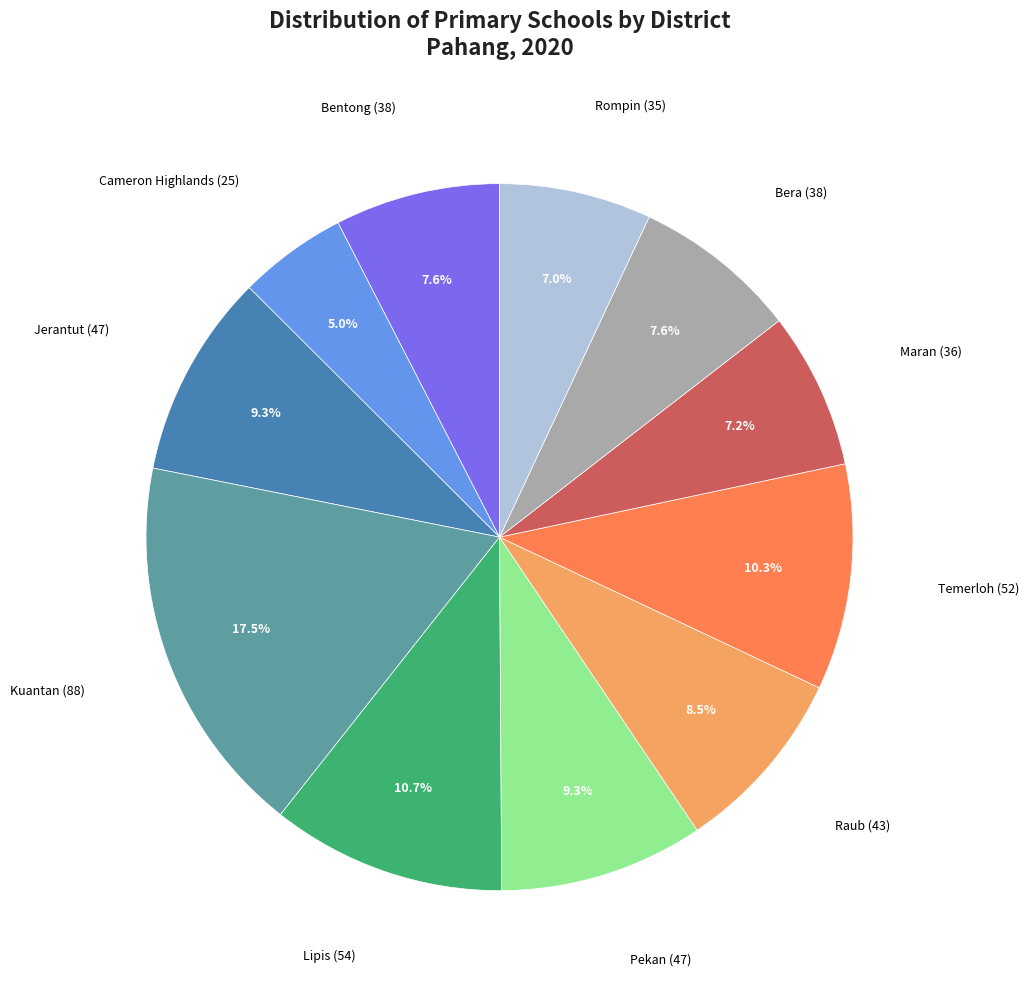

Does any single category account for the majority?

No